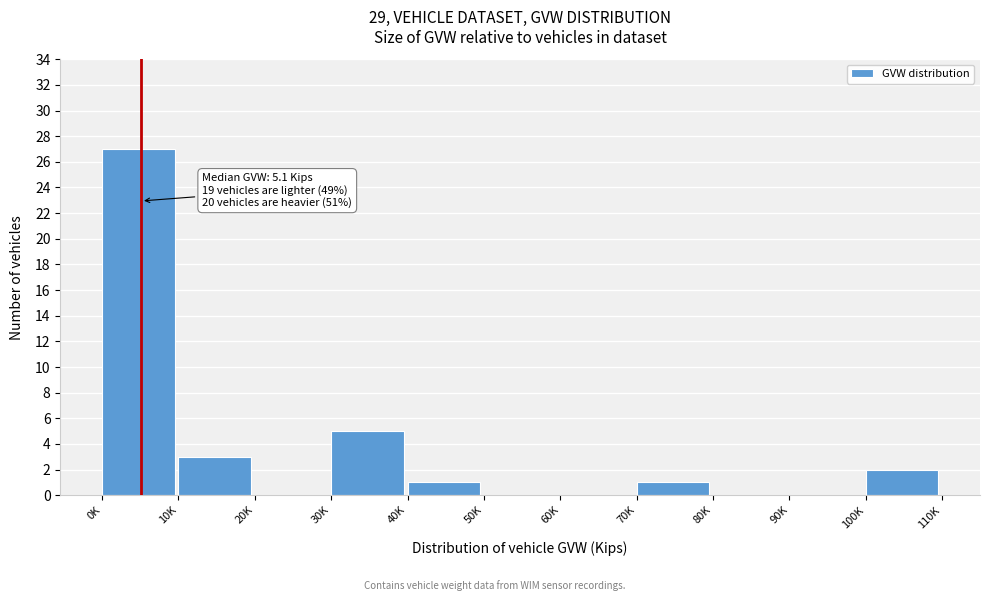

Reading right to left, what are all the values shown in this chart?

100K=2	90K=0	80K=0	70K=1	60K=0	50K=0	40K=1	30K=5	20K=0	10K=3	0K=27